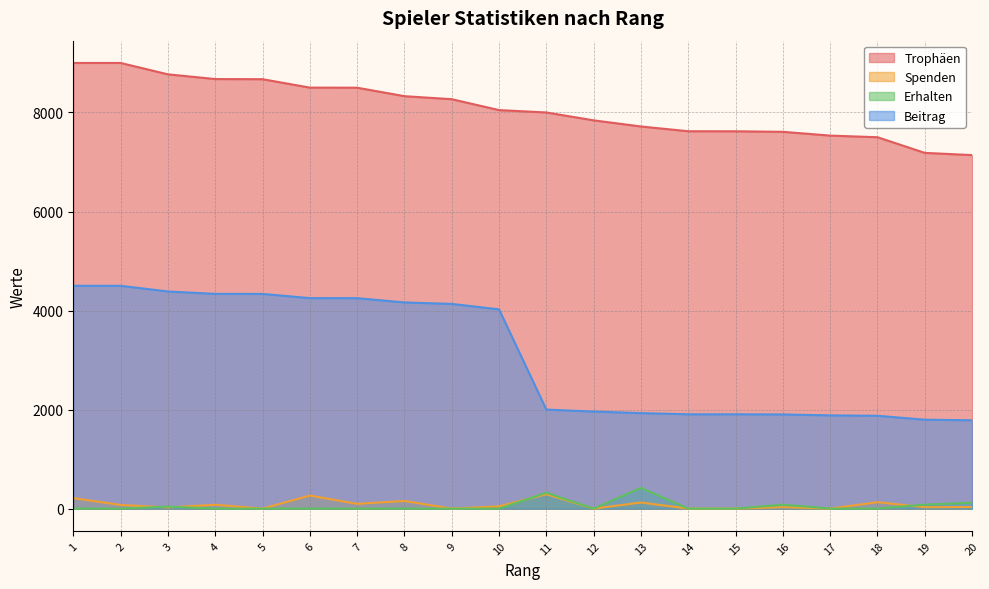

What is the average value of the Erhalten series?

53